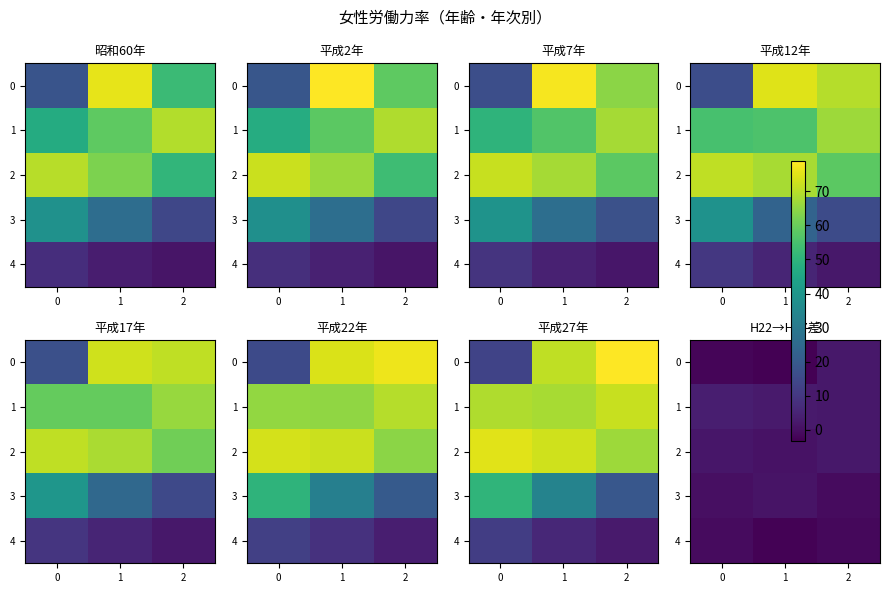

What is the sum of all 3 values?

0.7